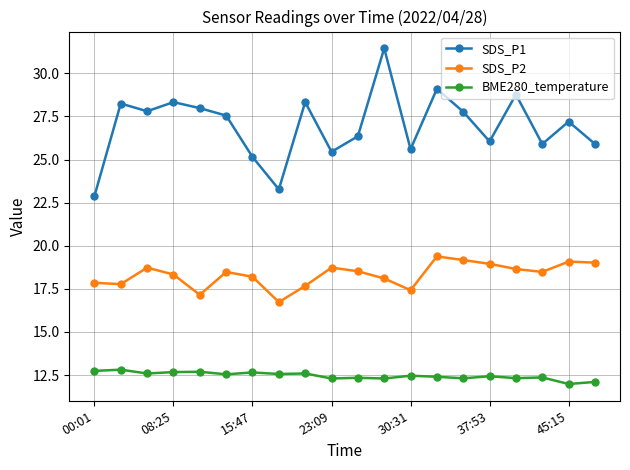

What is the difference between the second highest and second lowest values in the BME280_temperature series?

0.6